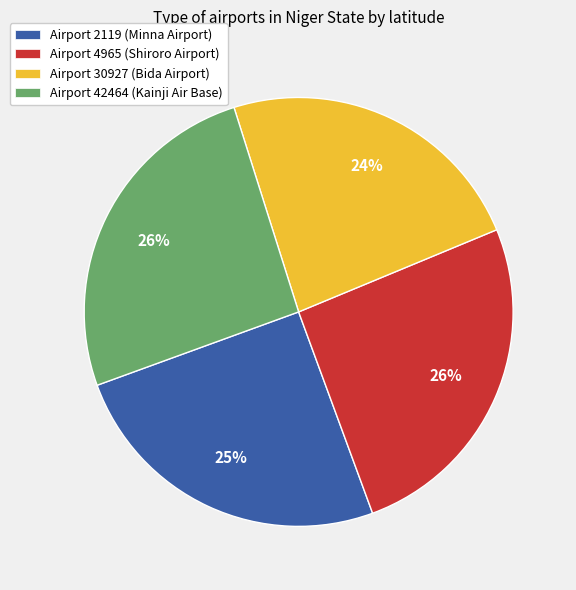

Is Airport 4965 (Shiroro Airport) the majority of the pie?

No